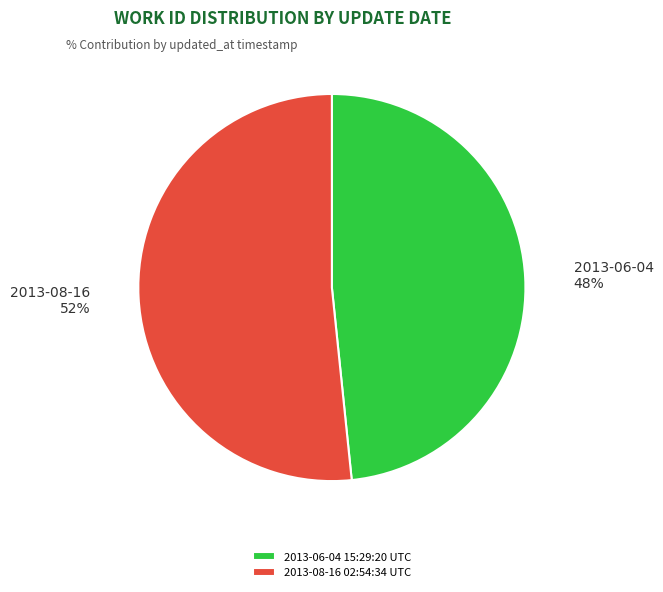

Count the number of slices in the pie.

2